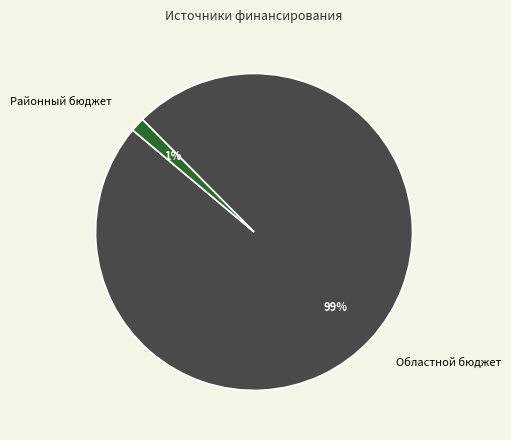

Rank the categories by value from lowest to highest.

Районный бюджет, Областной бюджет